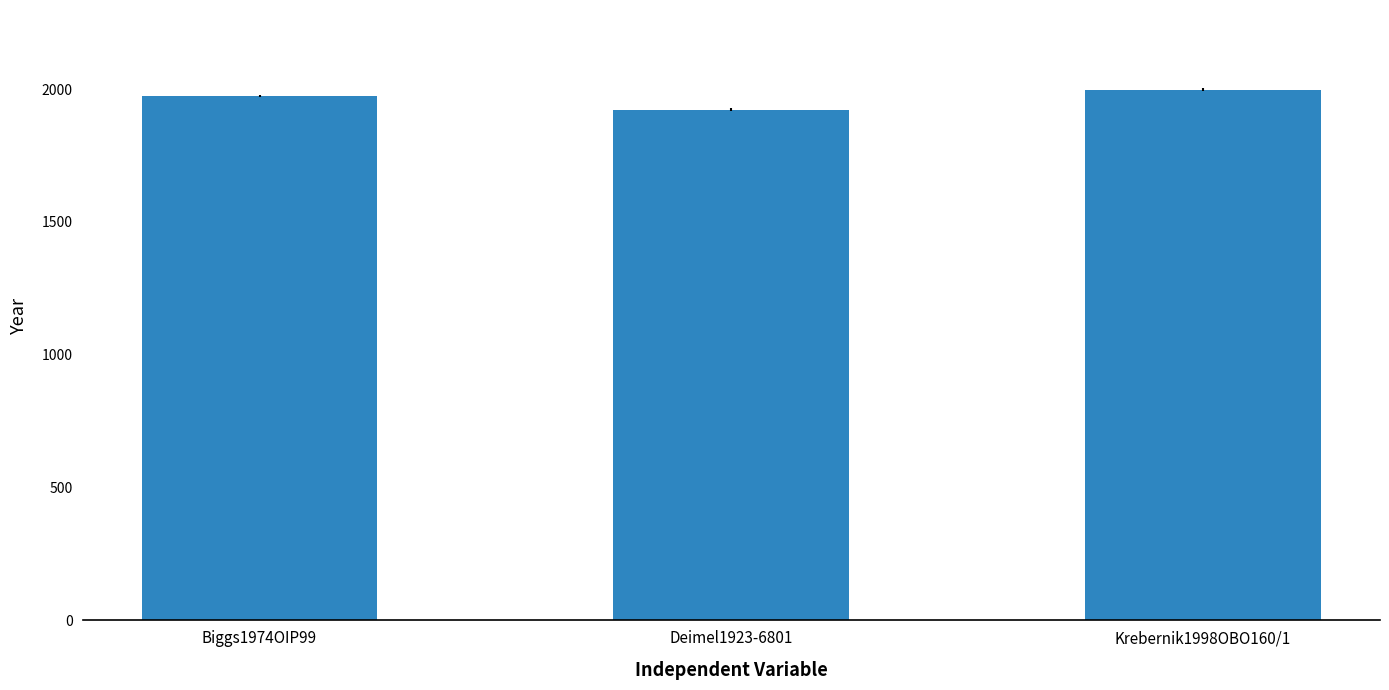

How many bars are there in total?

3